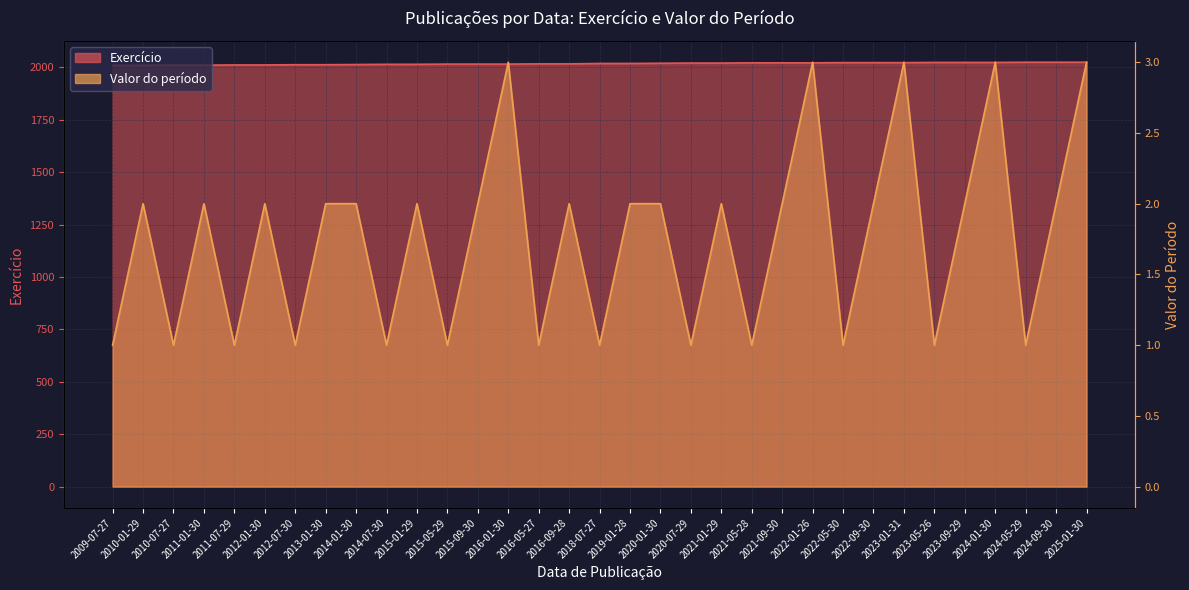

What is the difference between the maximum and second lowest values in the Exercício series?

15